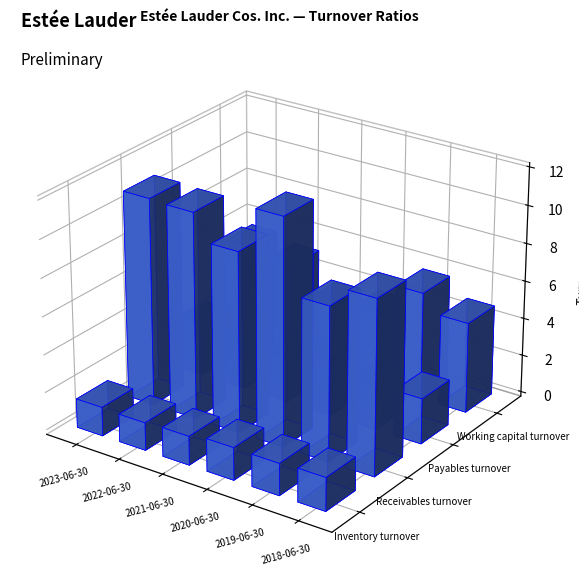

How many Inventory turnover values are between 1 and 2?

6